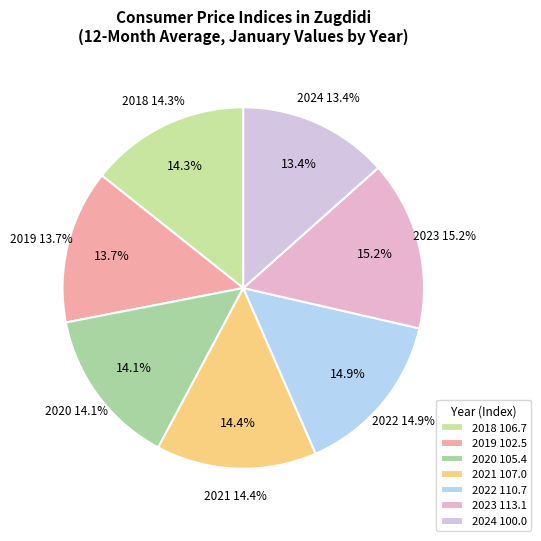

The 2023 slice represents 15% of the pie. True or false?

True